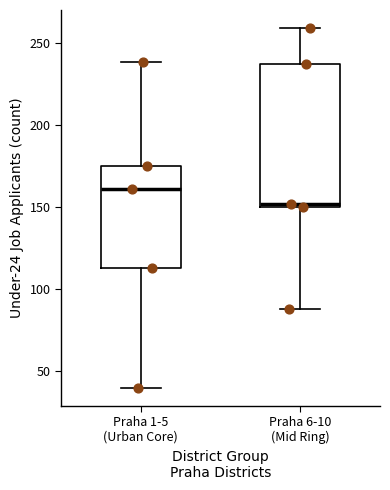

Comparing the boxes themselves (not the whiskers), which one is the tallest?

Praha 6-10 (Mid Ring)